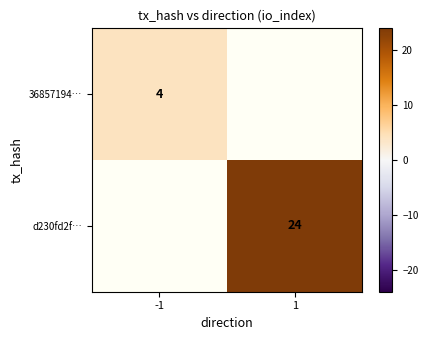

The 36857194… series shows 4 at -1. True or false?

True